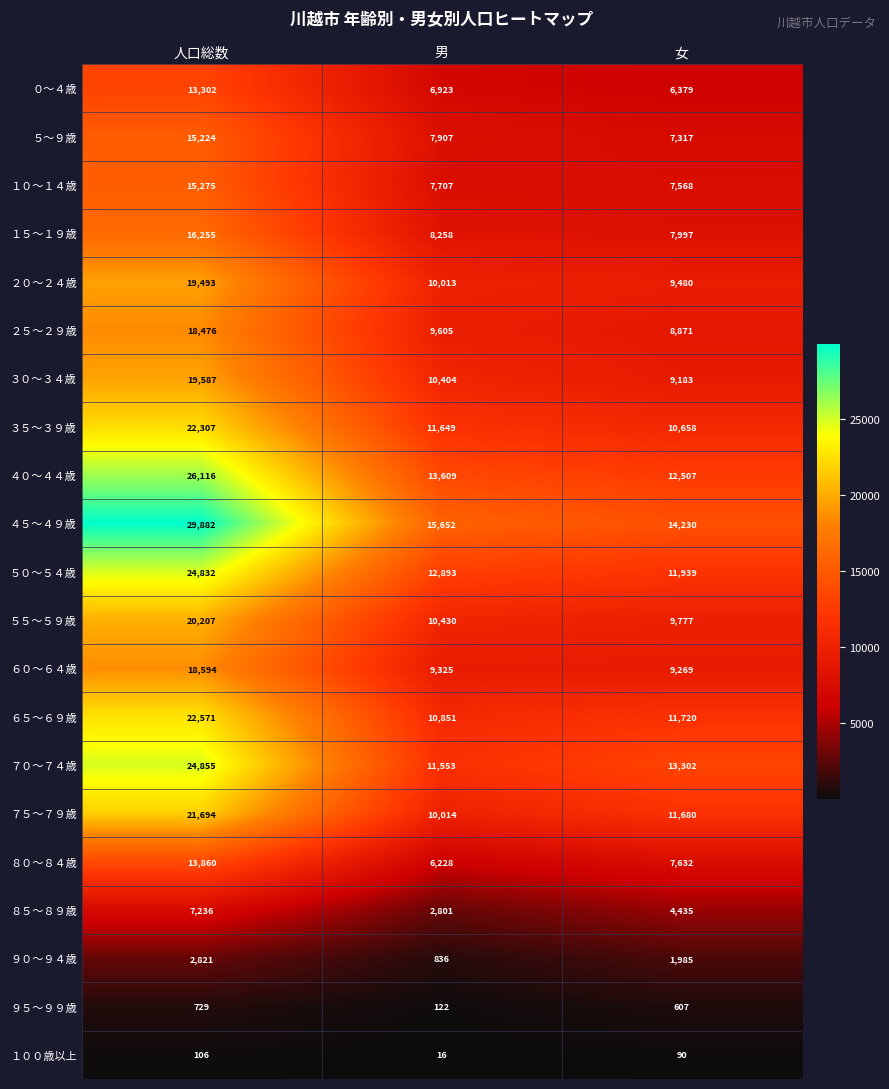

Which series changed the most between 男 and 女?

７０～７４歳